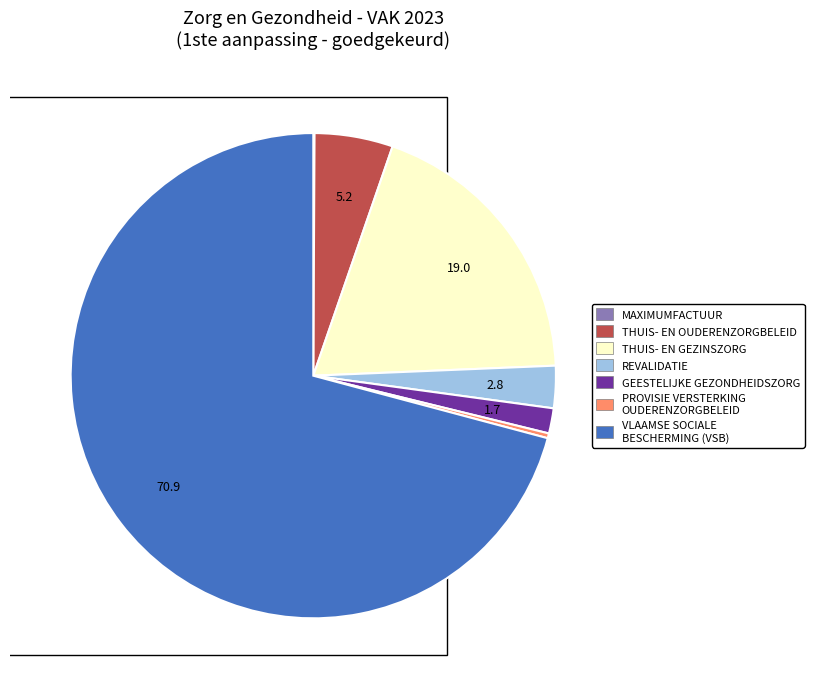

Which category has the biggest portion of the pie?

VLAAMSE SOCIALE BESCHERMING (VSB)